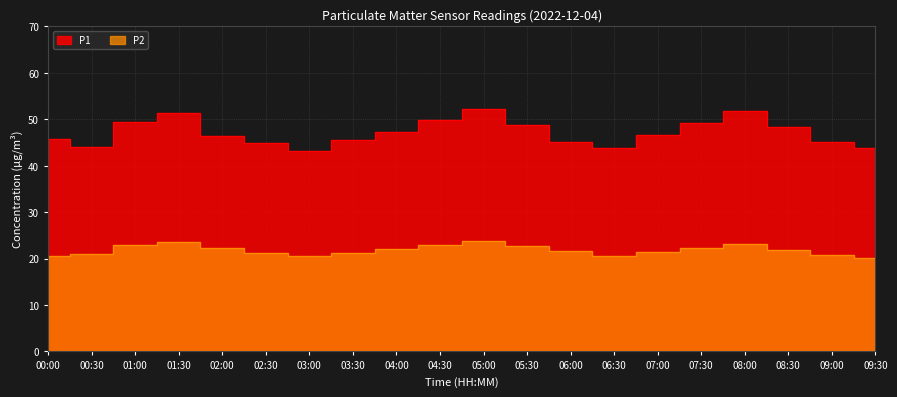

Is it true that P1 equals 48.7 at 05:30?

True